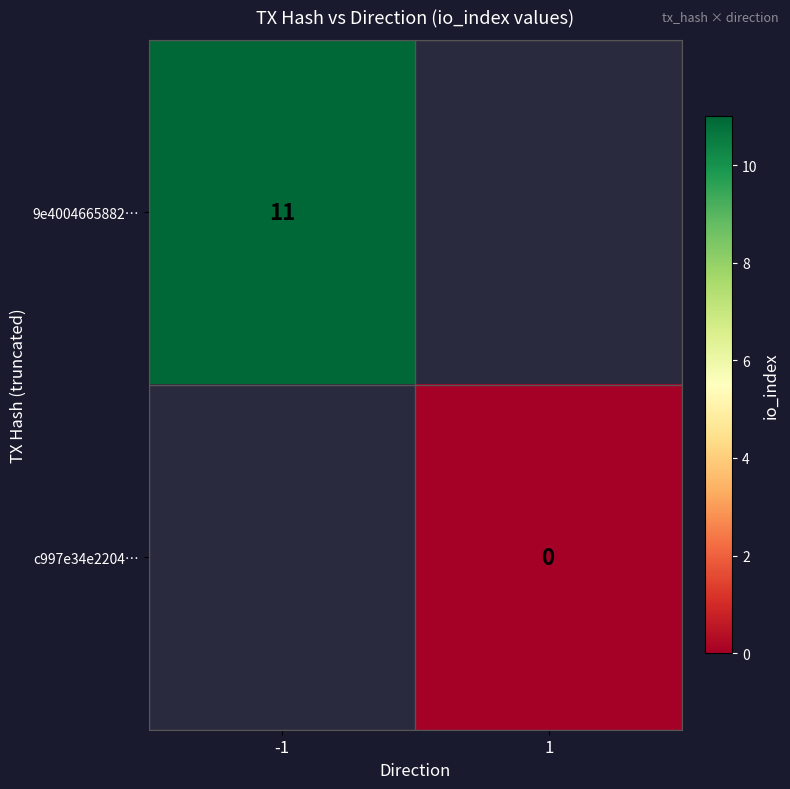

List the labels in order of c997e34e2204… value, largest first.

-1, 1